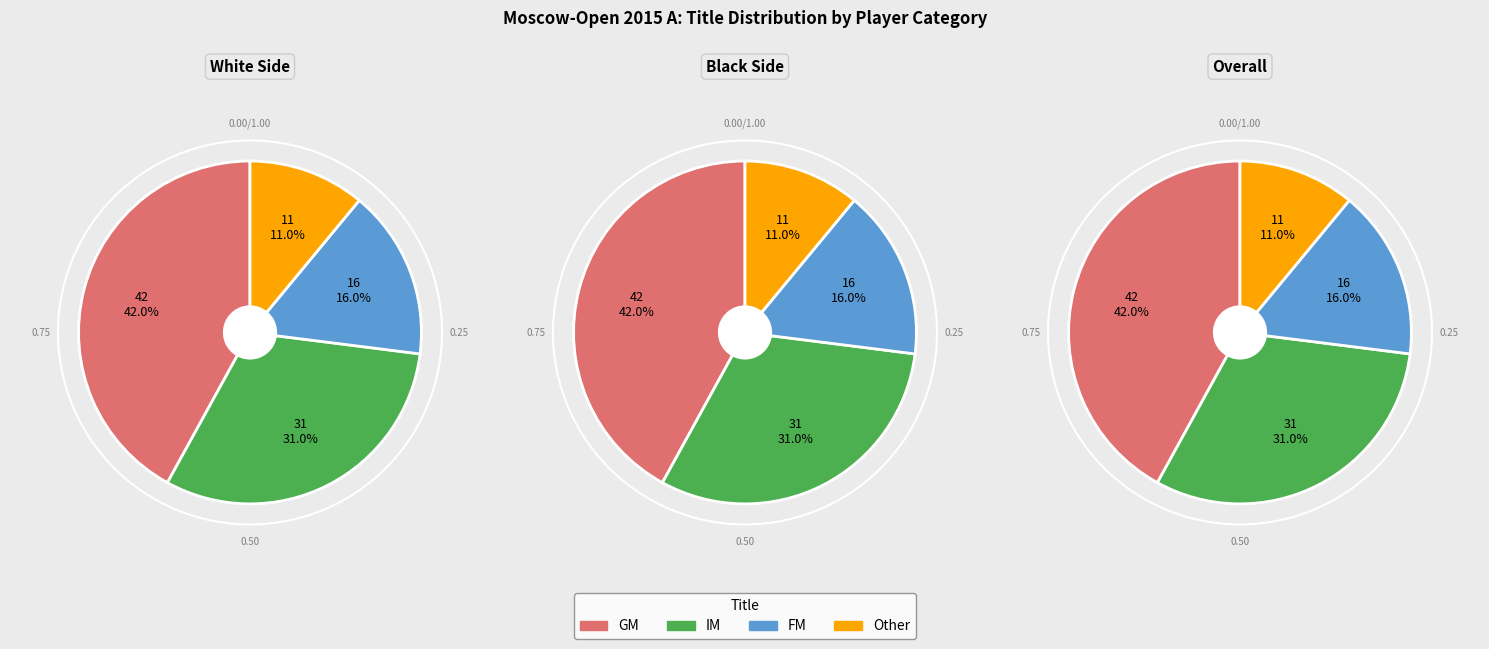

To the nearest percent, what portion does  represent?

11%